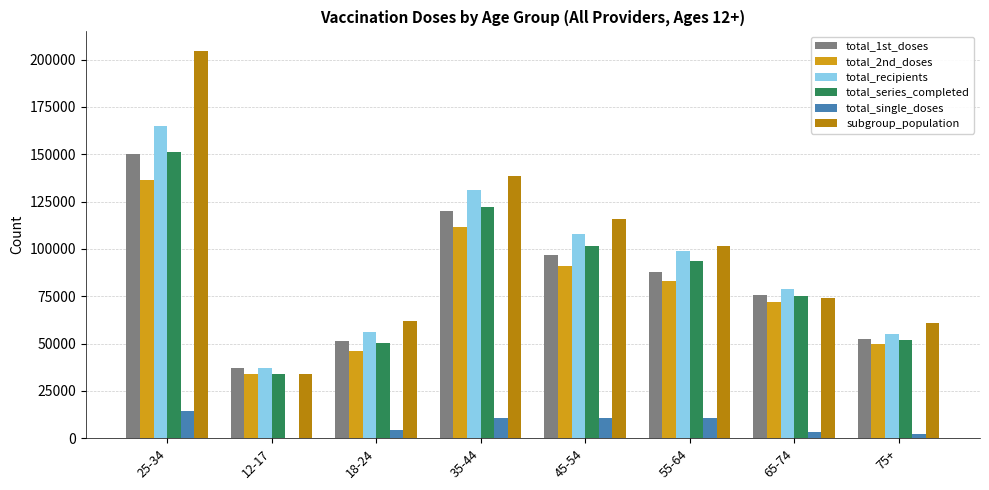

What is the sum of all total_series_completed values?

679988